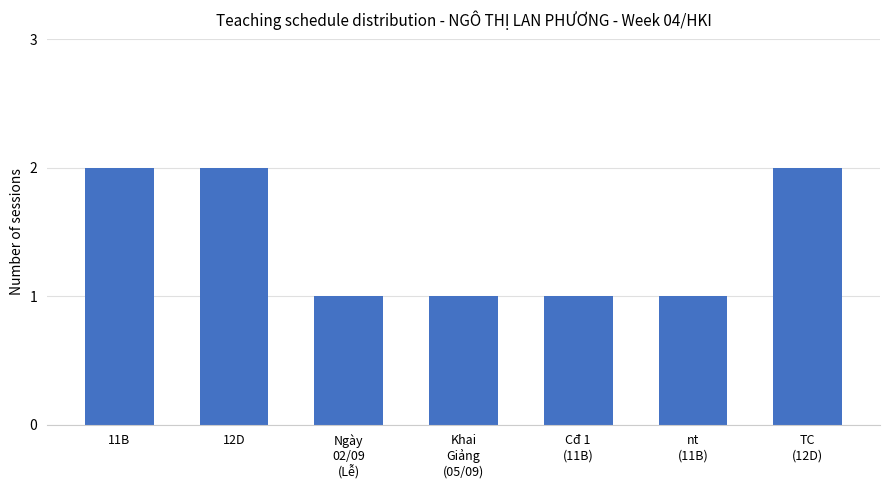

Is it true that the value at 11B is 2?

True